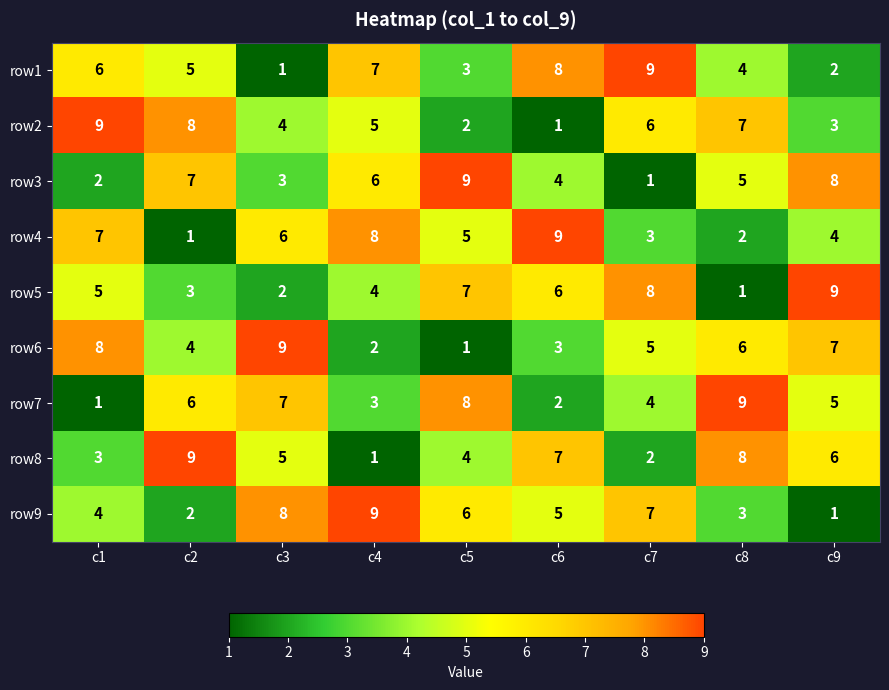

Rank the series at c1 from highest to lowest value.

row2, row6, row4, row1, row5, row9, row8, row3, row7